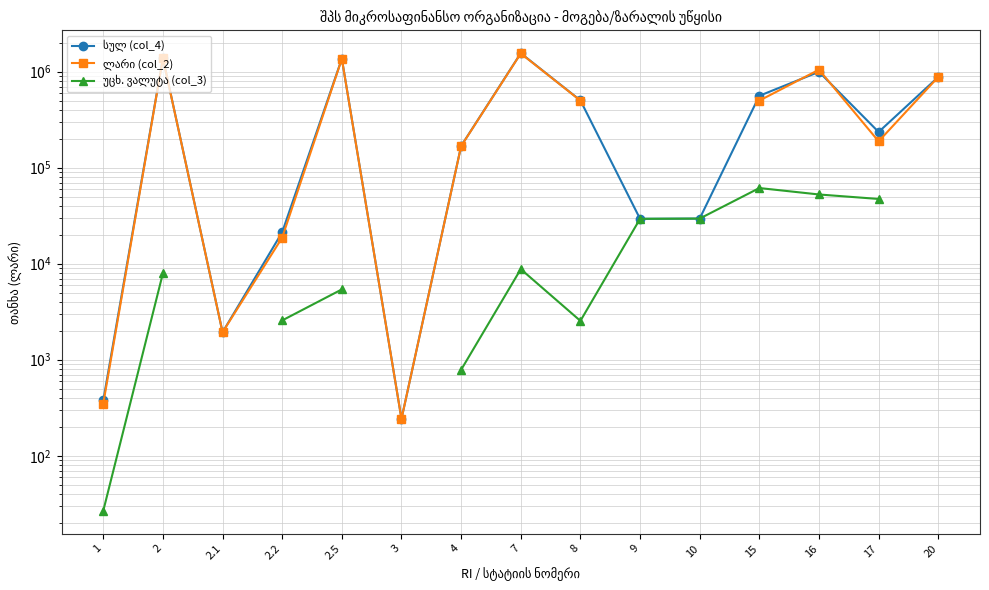

At 2.2, list the series in order from smallest to largest.

უცხ. ვალუტა (col_3), ლარი (col_2), სულ (col_4)